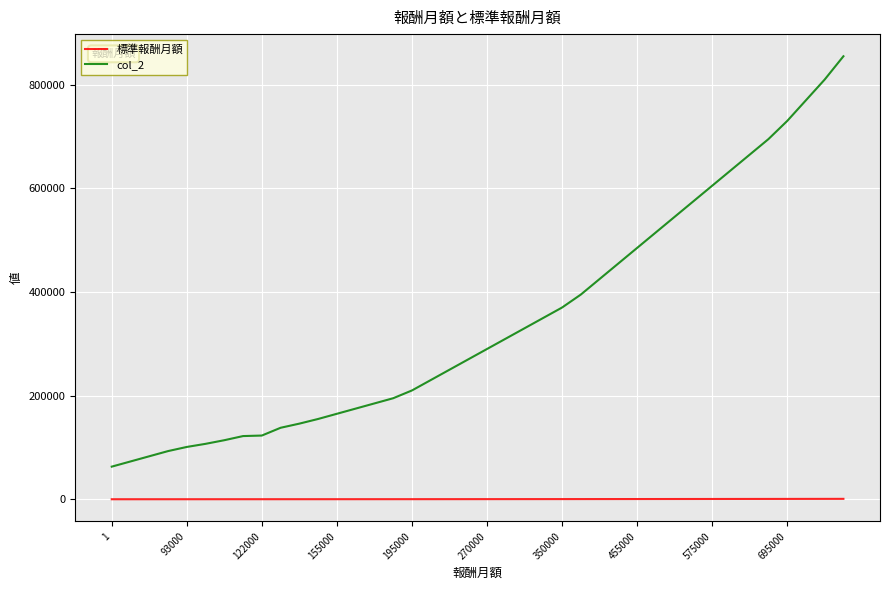

Rank the series by their maximum value, from lowest to highest.

標準報酬月額, col_2